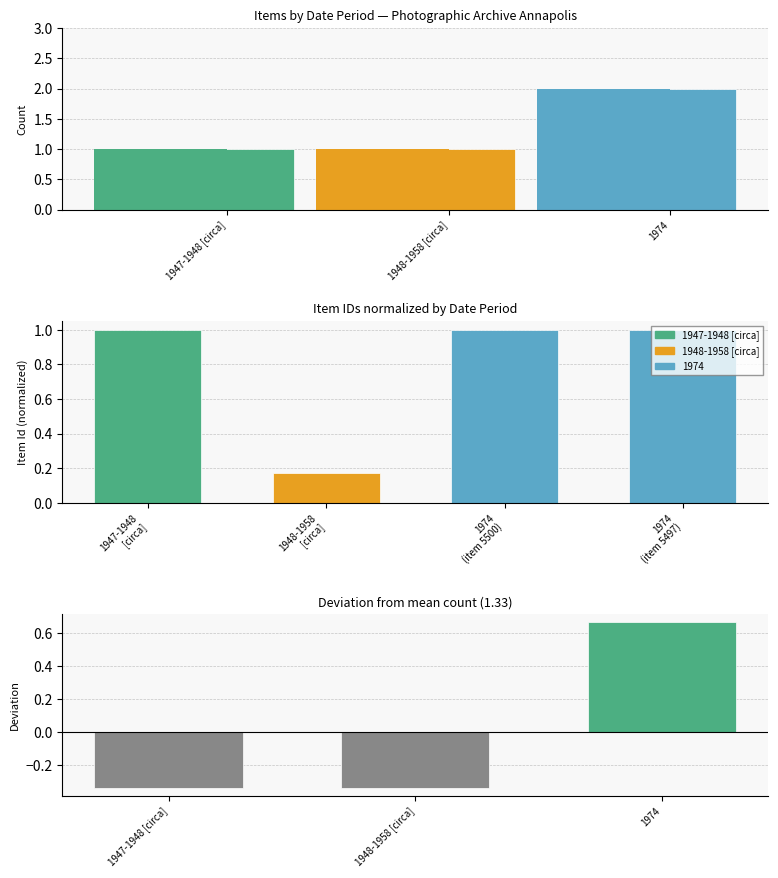

What is the smallest value displayed?

-0.3